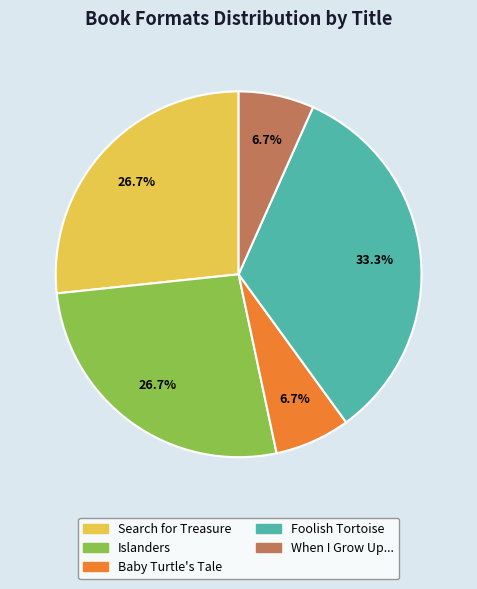

Is there a majority slice in this chart?

No